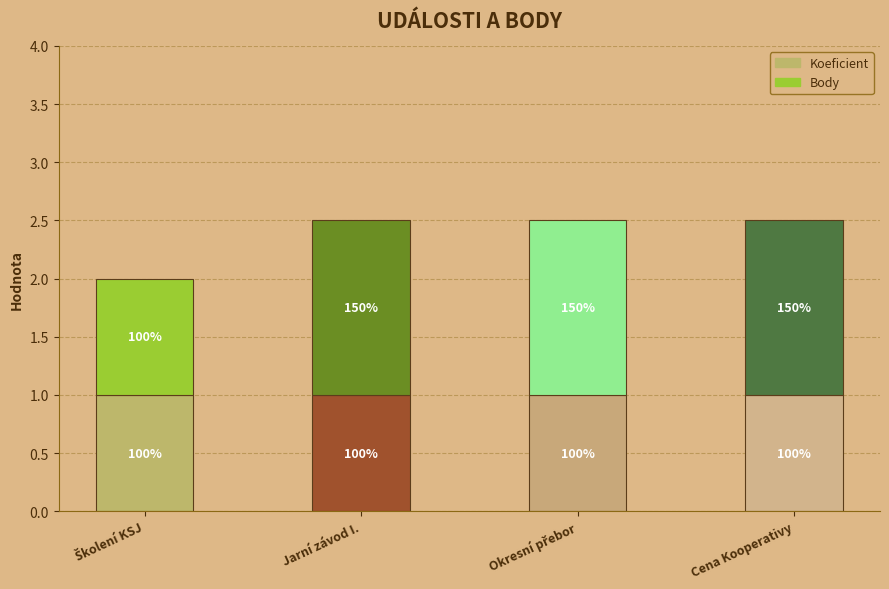

What are all the series names shown in the legend?

Koeficient, Body